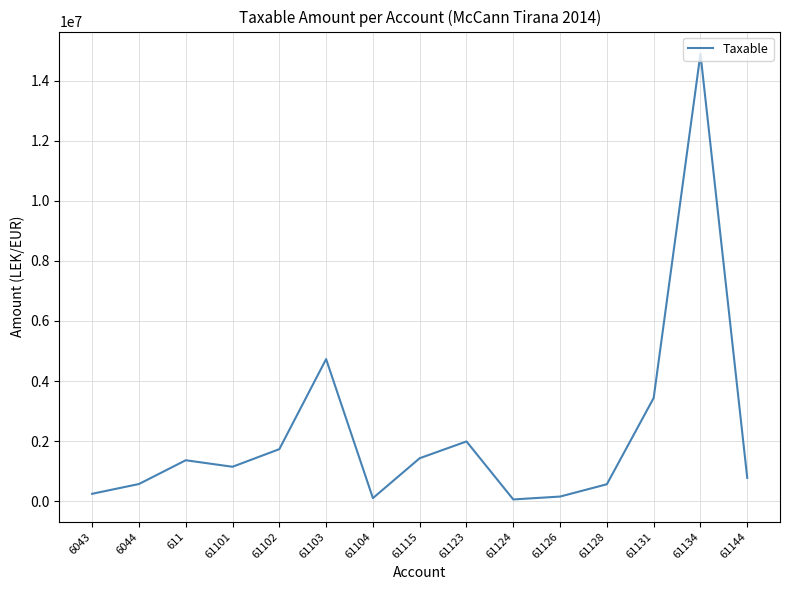

The value at 61124 is 61813.2. True or false?

True